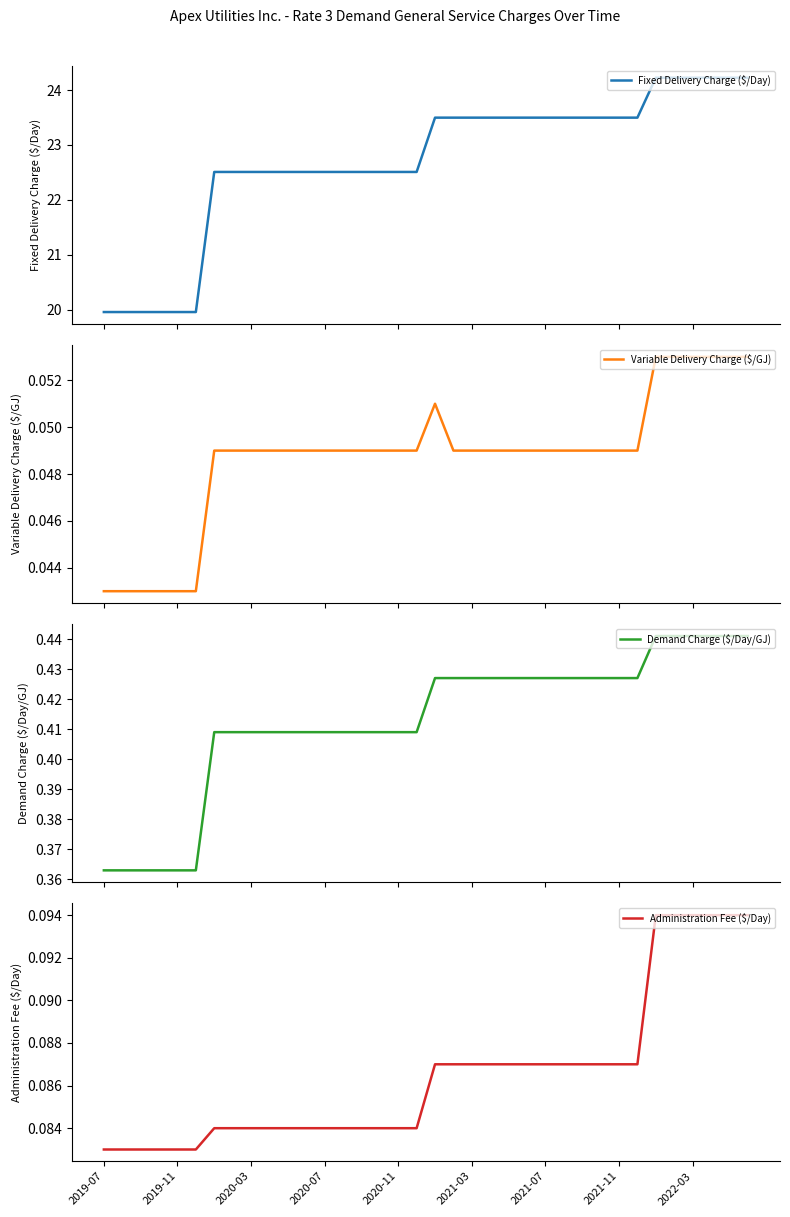

Is it true that Fixed Delivery Charge ($/Day) equals 14.7 at 9?

False